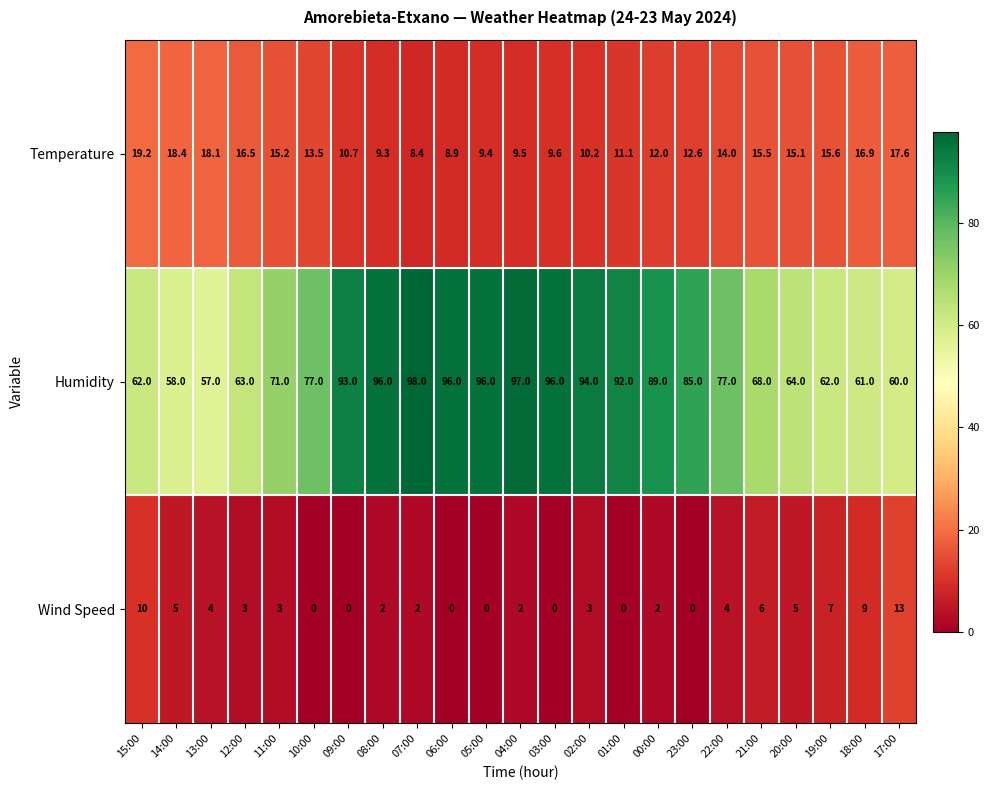

At which category is the sum across all series the highest?

04:00